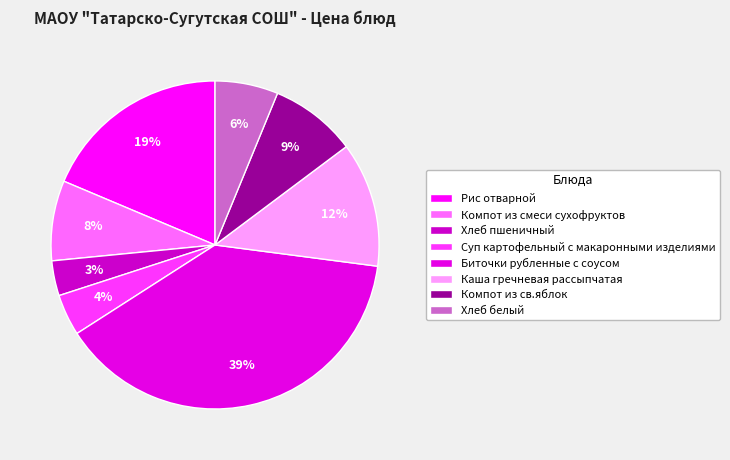

The Хлеб белый slice represents 1% of the pie. True or false?

False